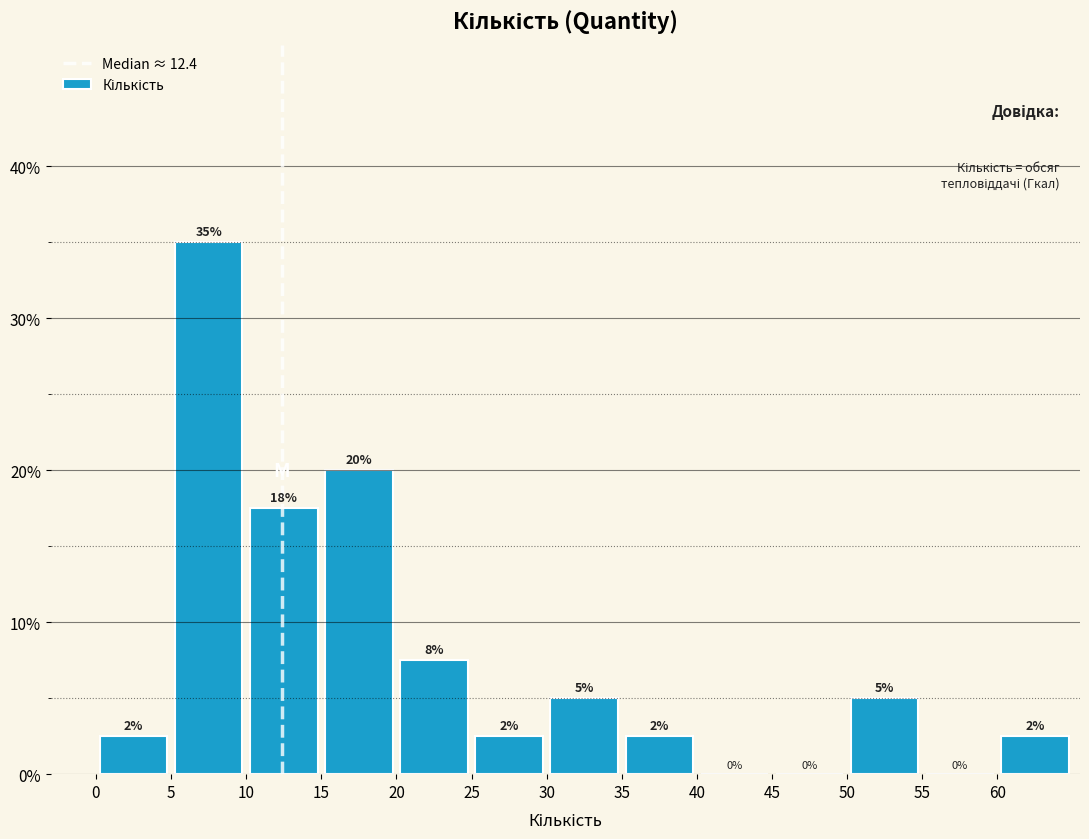

Over which range of the x-axis is the bar tallest?

5 to 10